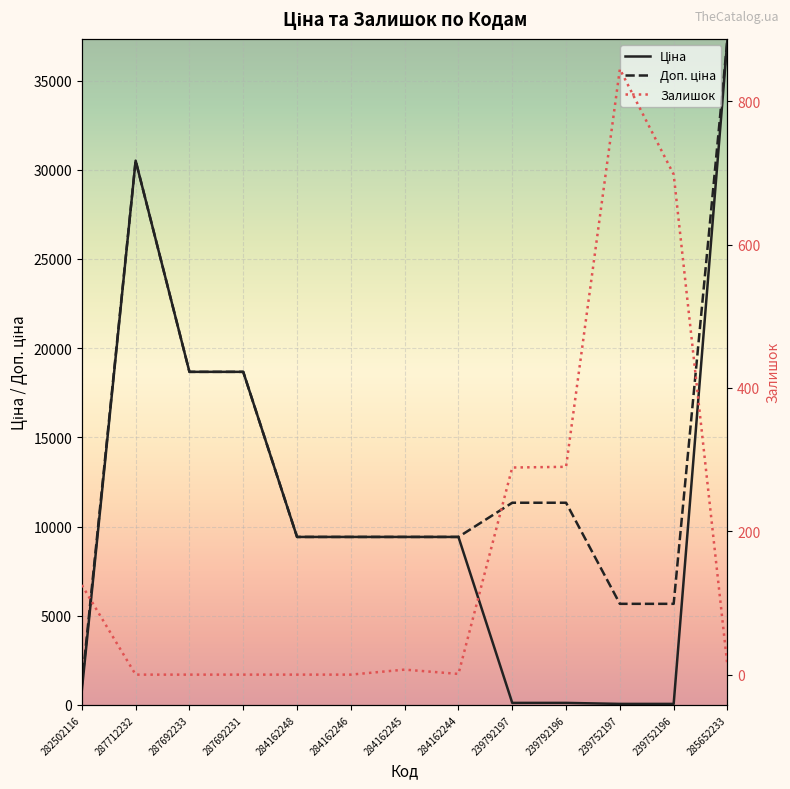

What are all the series names shown in the legend?

Ціна, Доп. ціна, Залишок